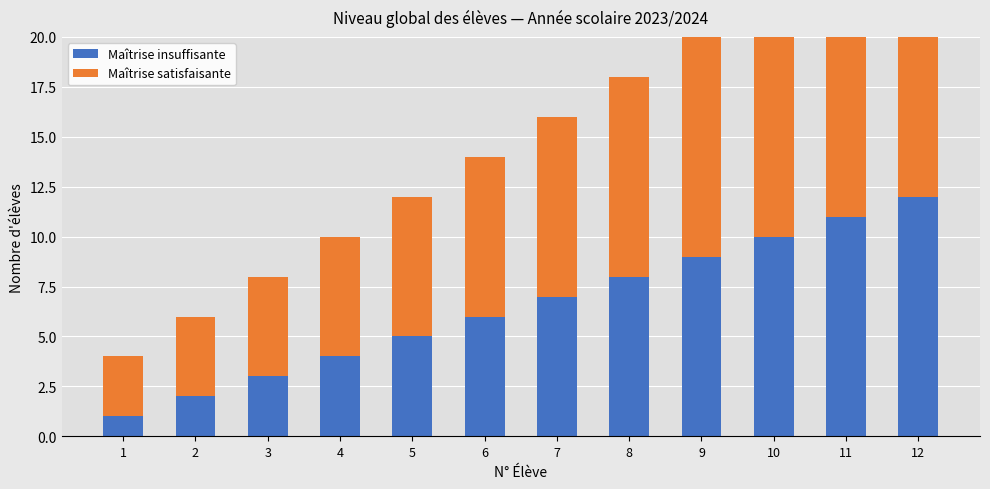

At 12, list the series in order from largest to smallest.

Maîtrise satisfaisante, Maîtrise insuffisante